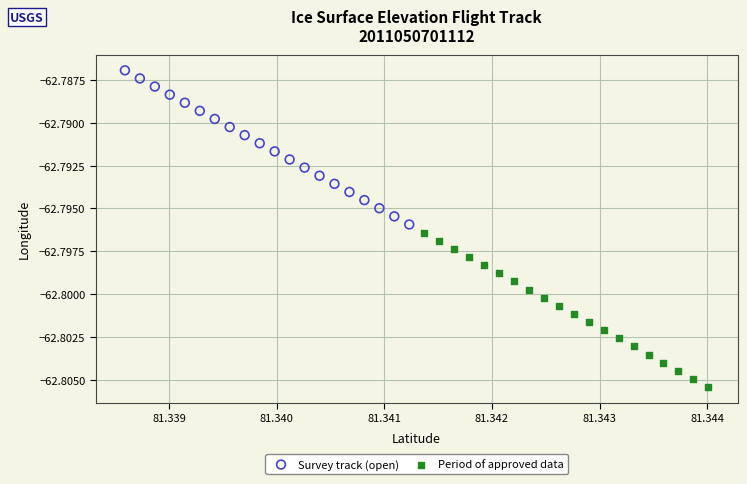

Which series contains the highest Y value?

Survey track (open)